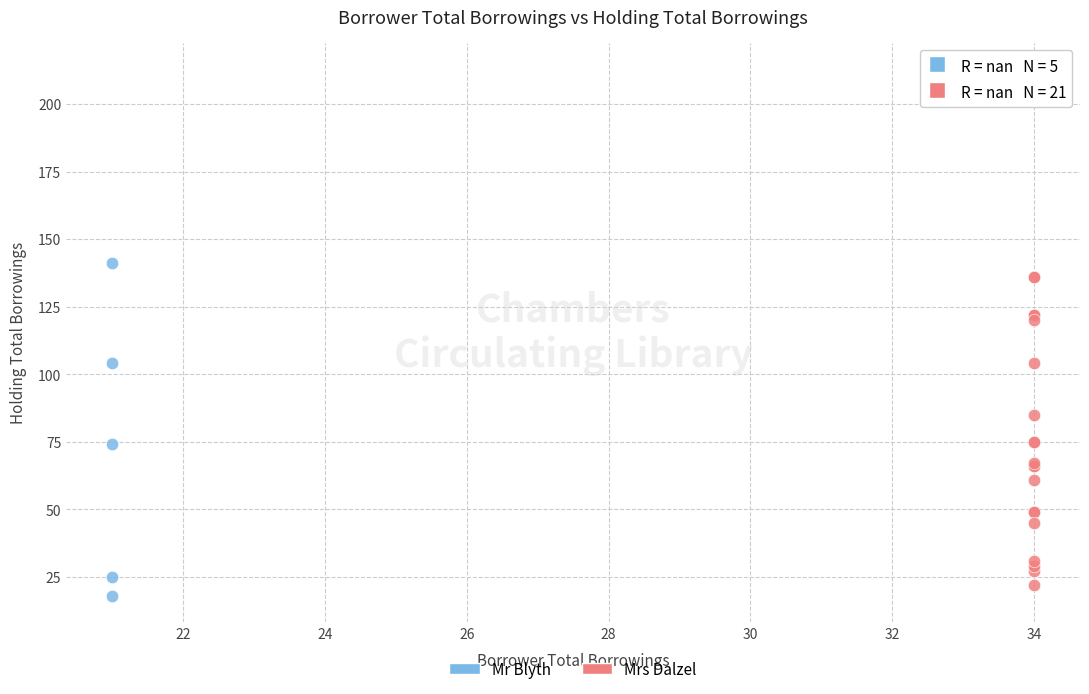

Which series has the widest spread of Y values?

Mrs Dalzel